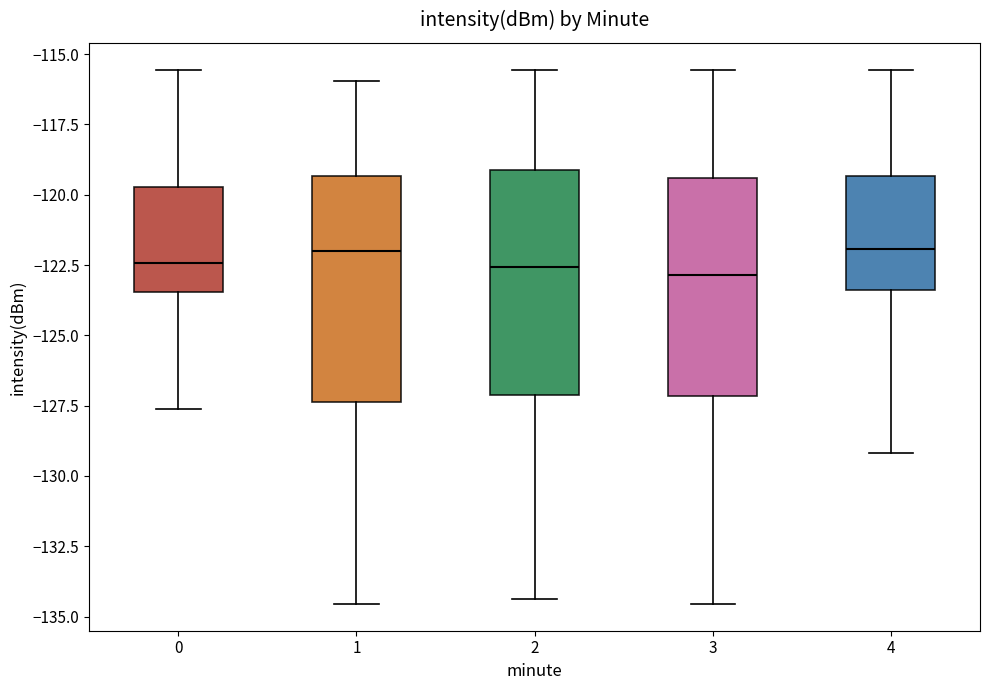

Where does the median line of the box at x = 2 sit on the y-axis? The values are not printed on the chart, so give them approximately, as read against the axis.

-122.5